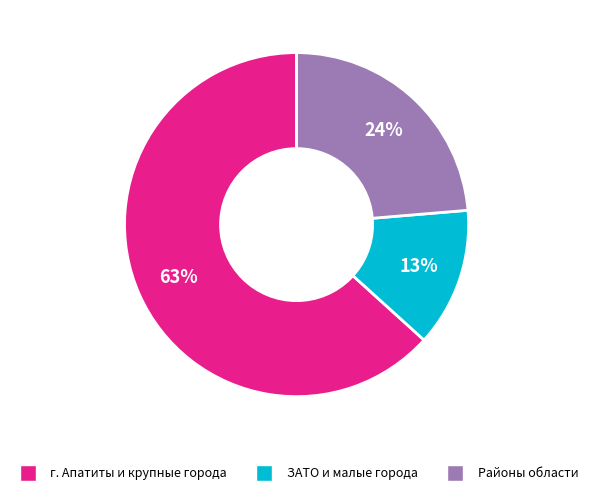

To the nearest percent, what is the difference between the largest and smallest slice percentages?

50%